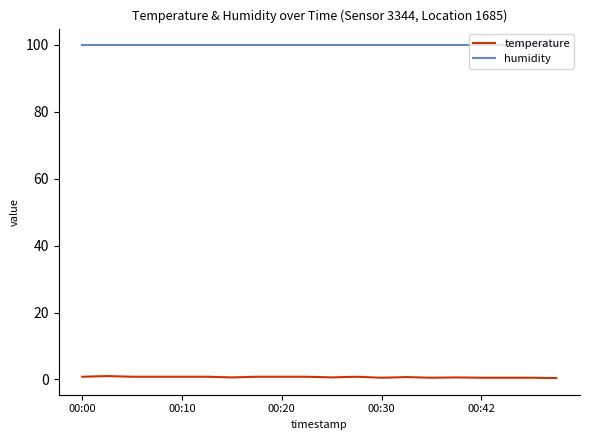

Rank the series by their maximum value, from lowest to highest.

temperature, humidity